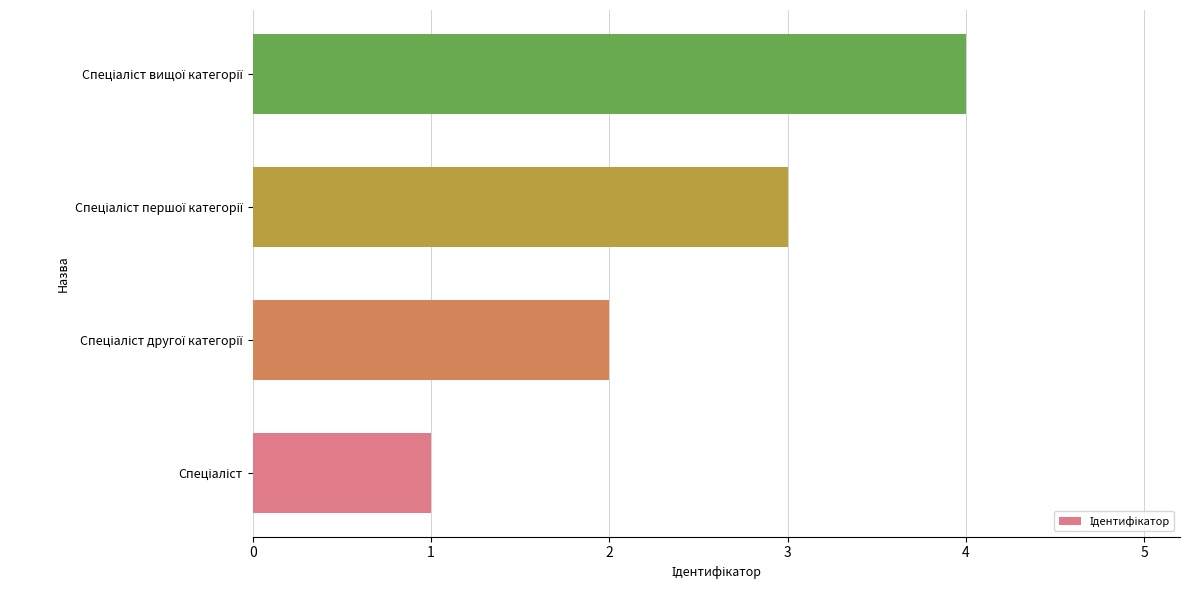

What is the maximum value shown in the chart?

4